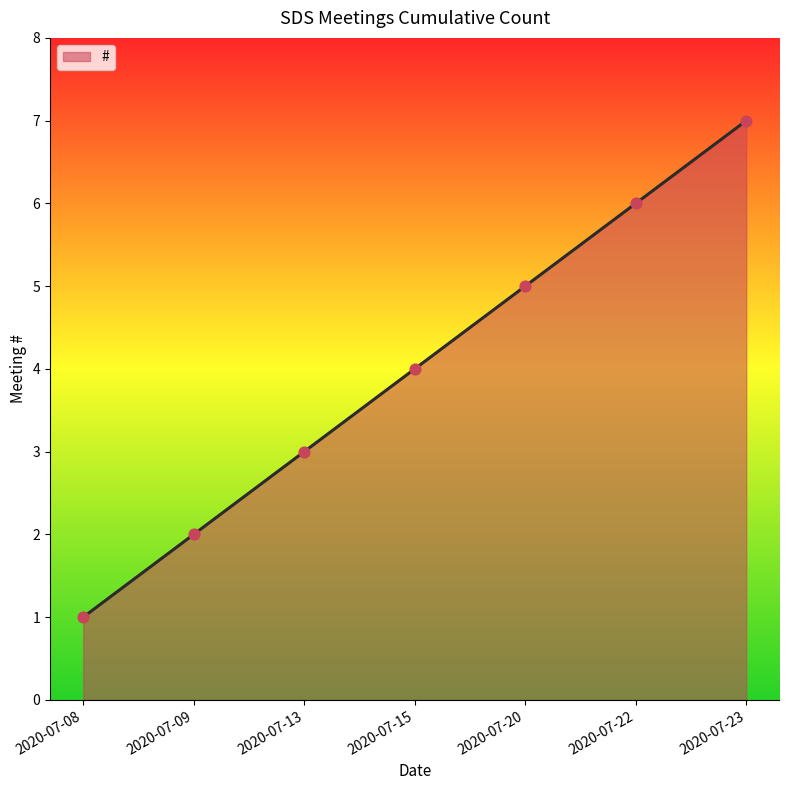

What is the change in value from 2020-07-09 to 2020-07-22?

+4